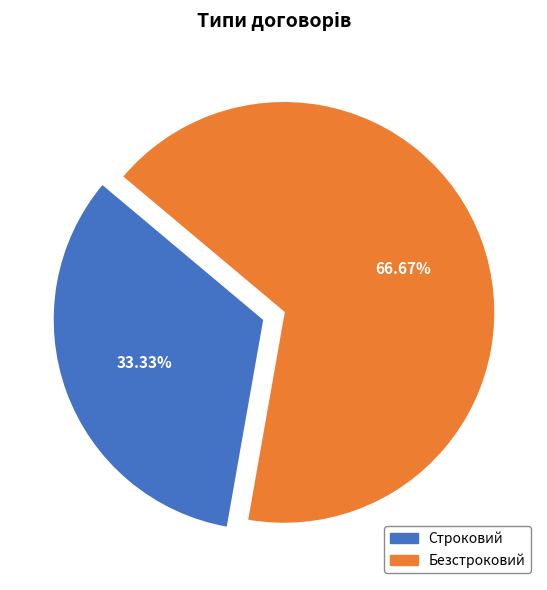

Is there any slice that represents more than half of the pie?

Yes